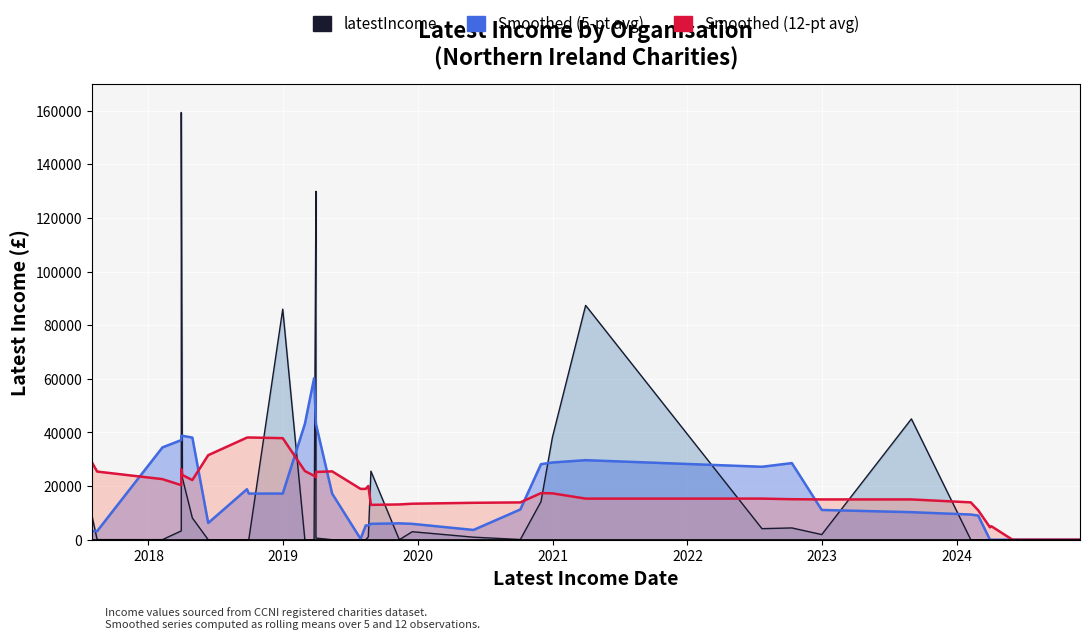

Which series has the widest spread of values?

latestIncome (line)